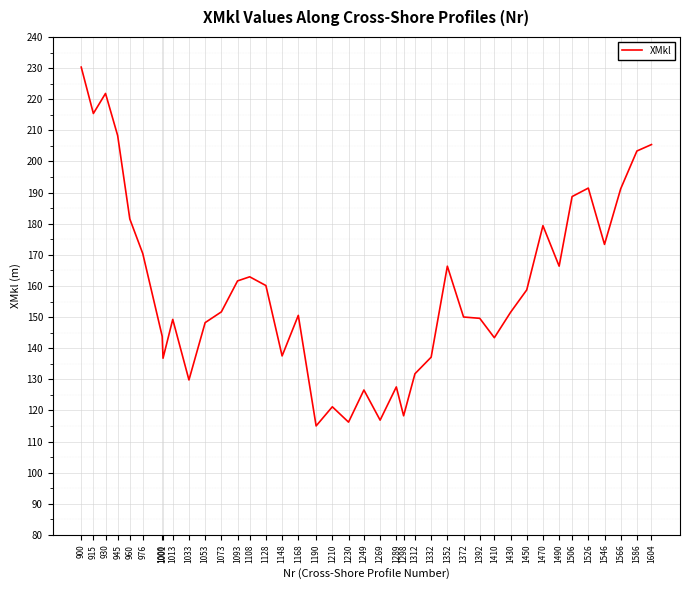

What is the sum of all values?

6389.6